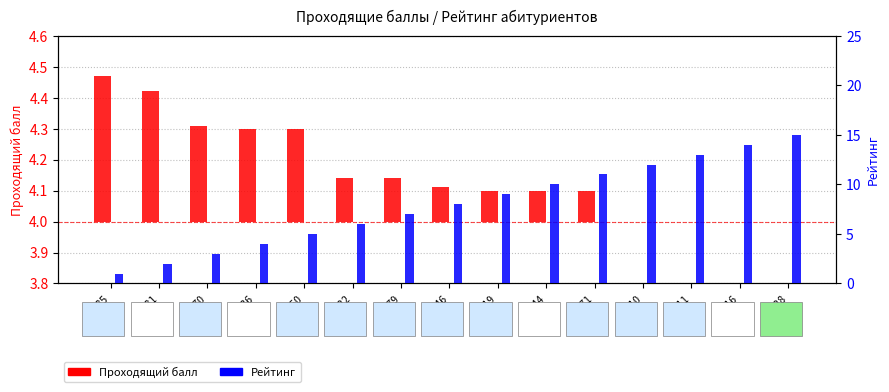

Which series has the largest total across all categories?

Рейтинг